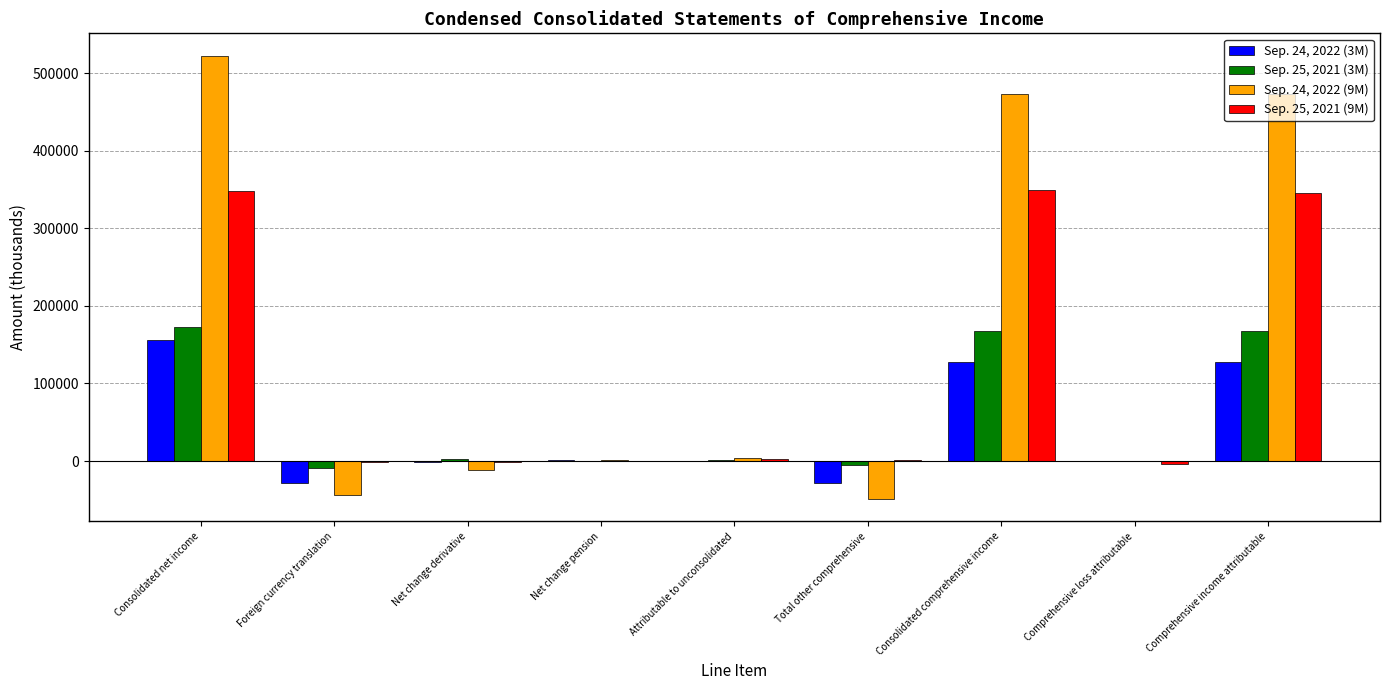

Which series has the largest total across all categories?

Sep. 24, 2022 (9M)